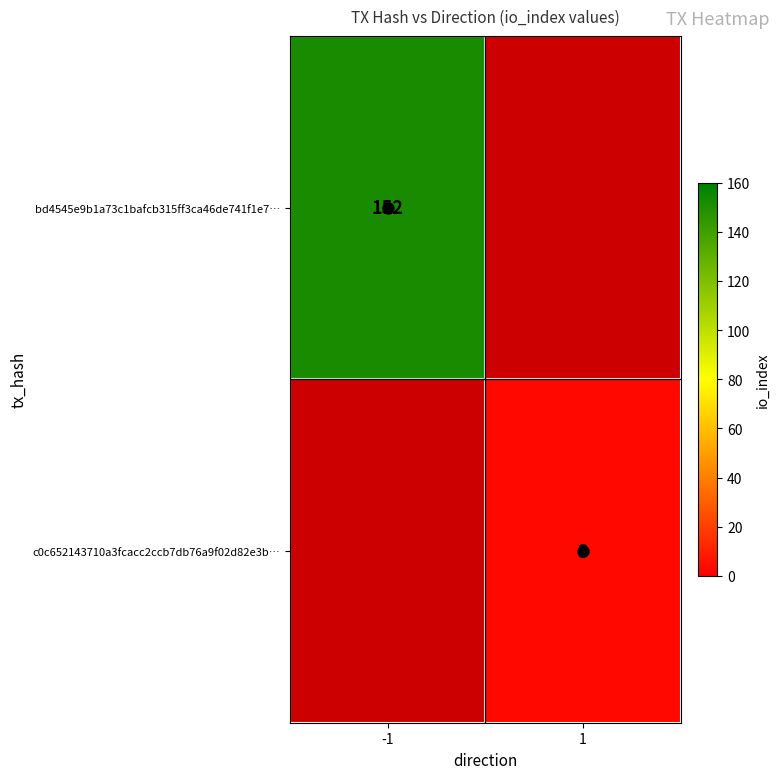

Is the value of c0c652143710a3fcacc2ccb7db76a9f02d82e3b… at 1 greater than the value of bd4545e9b1a73c1bafcb315ff3ca46de741f1e7… at -1?

No